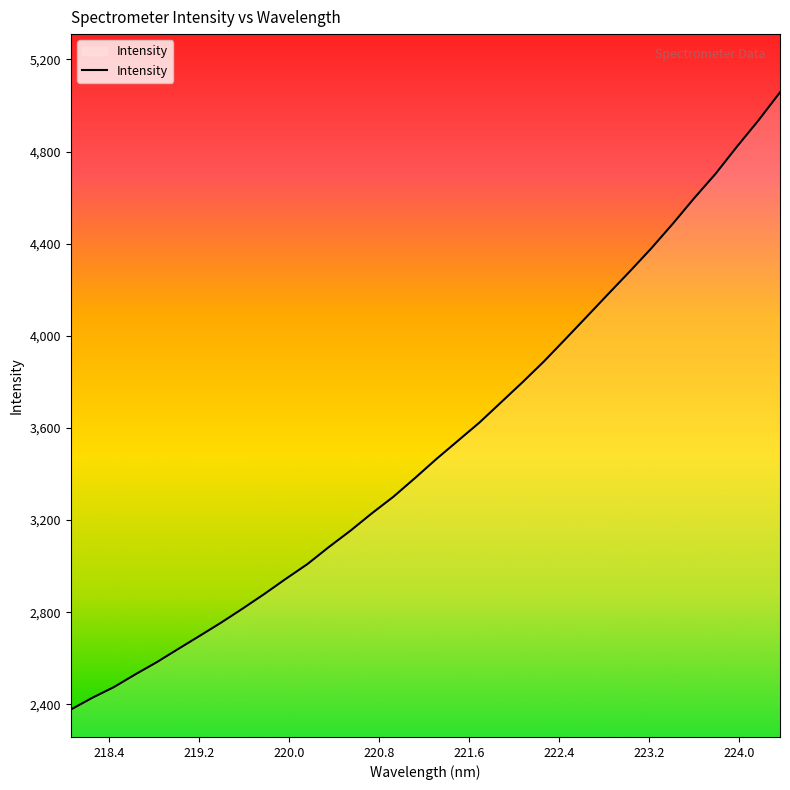

What is the greatest value displayed?

5057.2